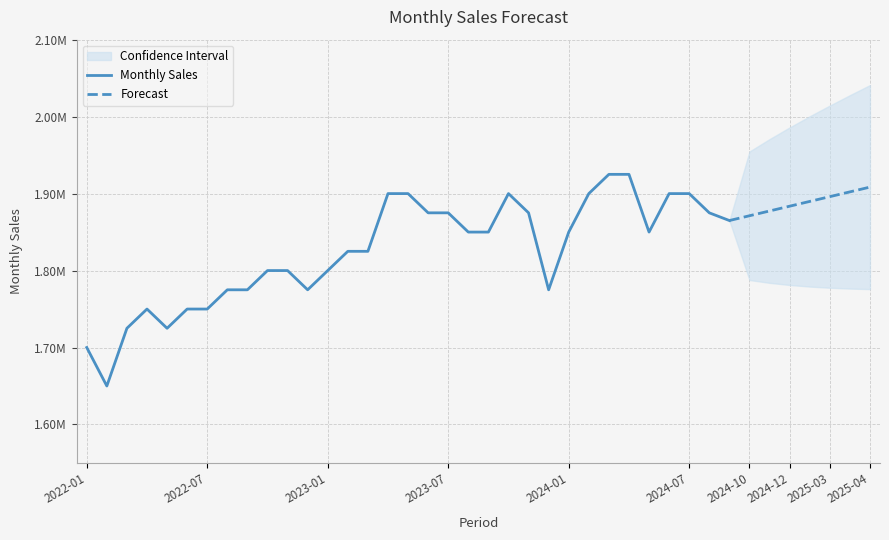

What is the value of the 5th point from the left?

1725000